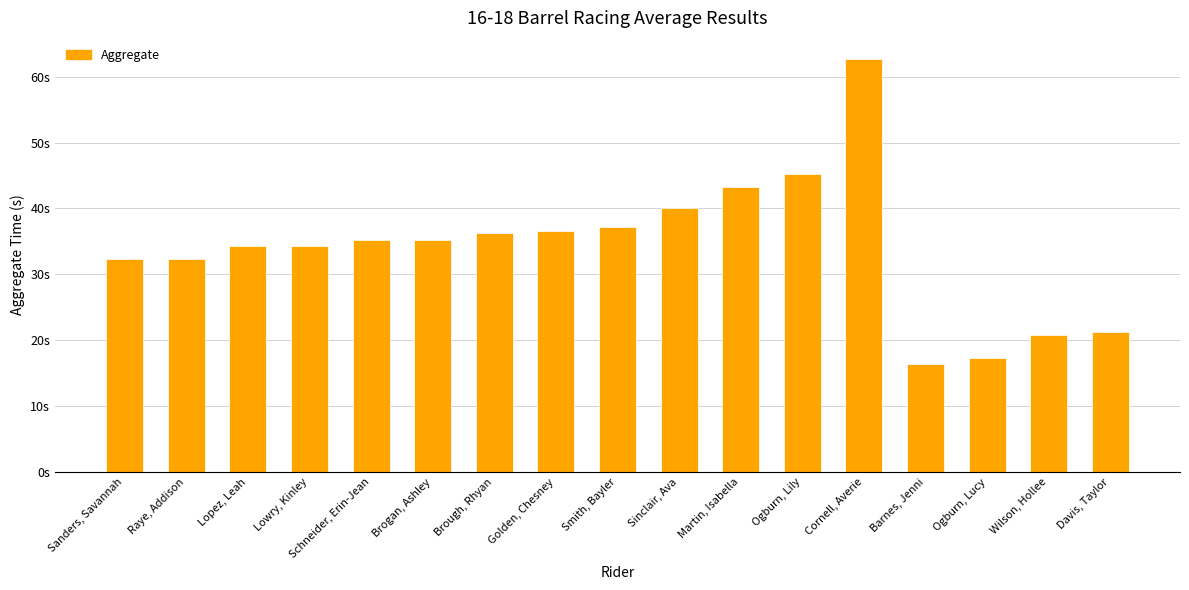

How many values are below 35?

8